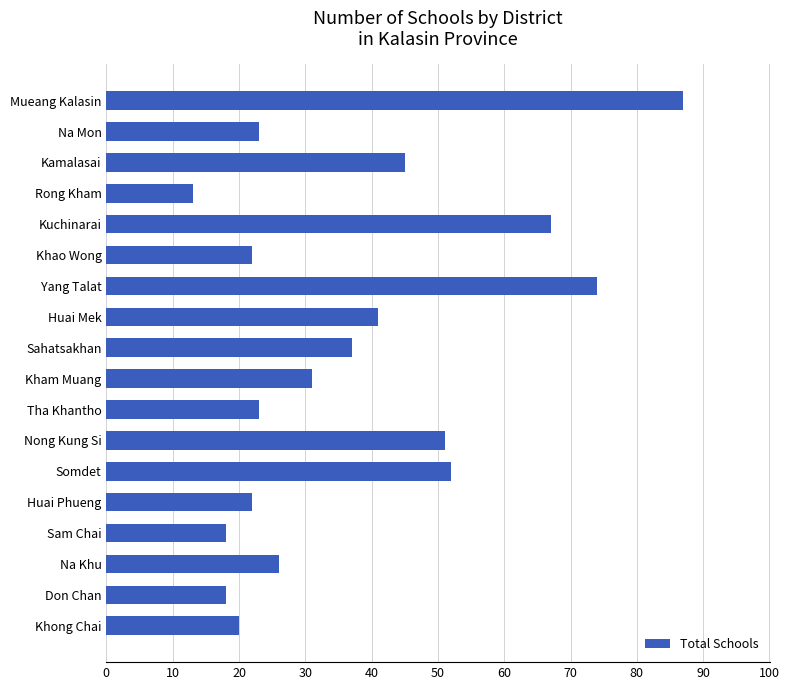

What is the greatest value displayed?

87